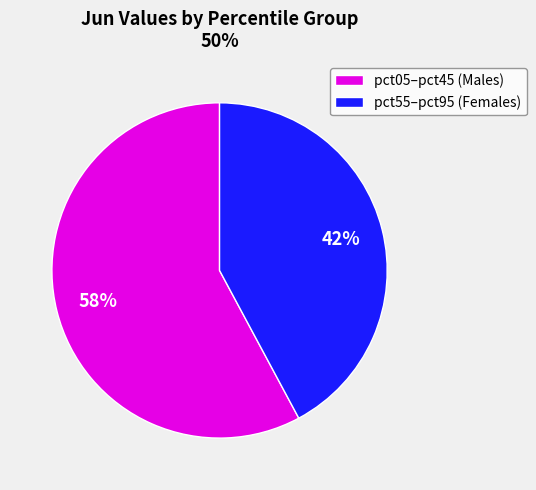

To the nearest percent, what portion does pct55–pct95 (Females) represent?

42%